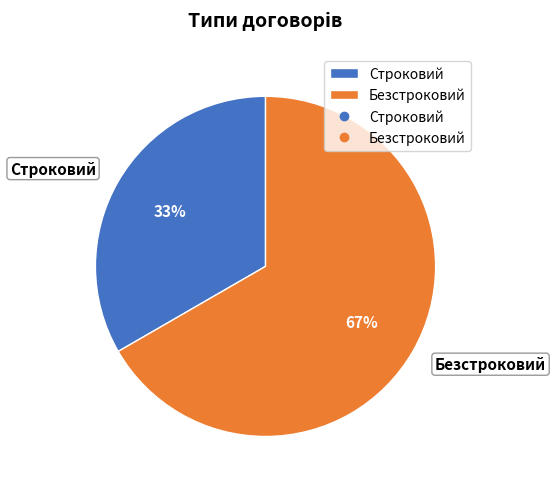

How many segments does this pie chart have?

2